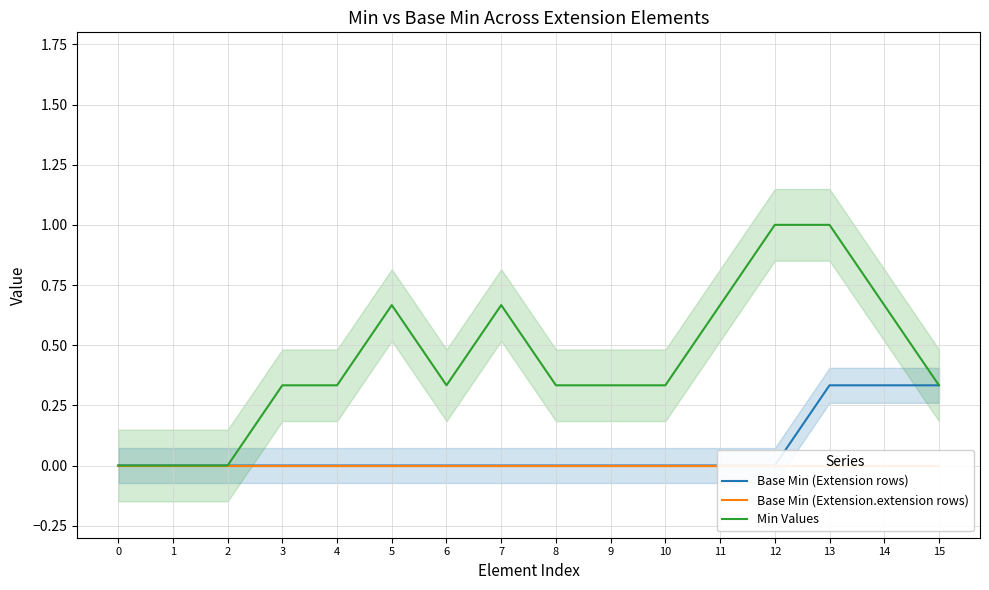

Rank the series by their maximum value, from lowest to highest.

Base Min (Extension.extension rows), Base Min (Extension rows), Min Values